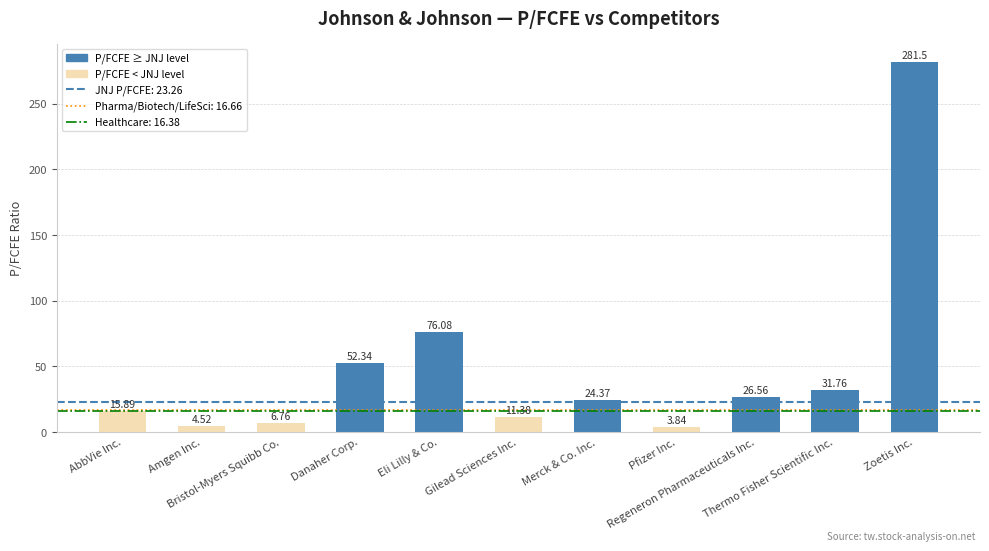

Which has a higher value, Merck & Co. Inc. or Zoetis Inc.?

Zoetis Inc.